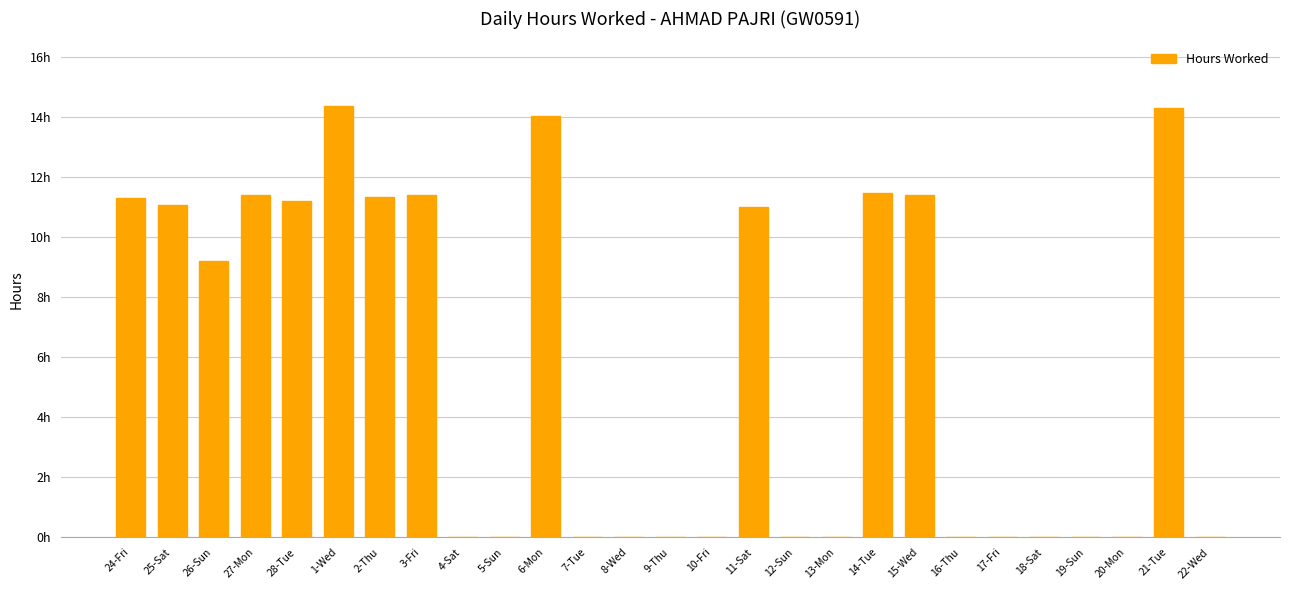

Reading left to right, transcribe all the data shown in this chart.

11.3	11.1	9.2	11.4	11.2	14.4	11.3	11.4	0.0	0.0	14.0	0.0	0.0	0.0	0.0	11.0	0.0	0.0	11.5	11.4	0.0	0.0	0.0	0.0	0.0	14.3	0.0